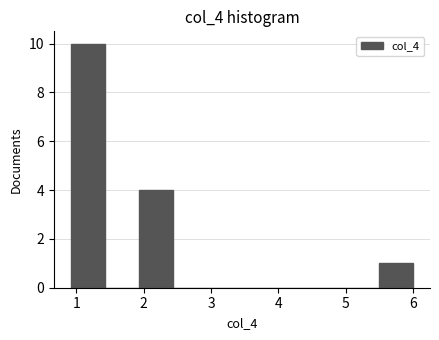

Reading left to right, list every bar in this chart as the range it spans on the x-axis followed by its height. Neither the bar edges nor the heights are printed on the chart, so give them approximately, as read against the axes.

0.9 to 1.4: 10
1.4 to 1.9: 0
1.9 to 2.4: 4
2.4 to 3.0: 0
3.0 to 3.5: 0
3.5 to 4.0: 0
4.0 to 4.5: 0
4.5 to 5.0: 0
5.0 to 5.5: 0
5.5 to 6.0: 1